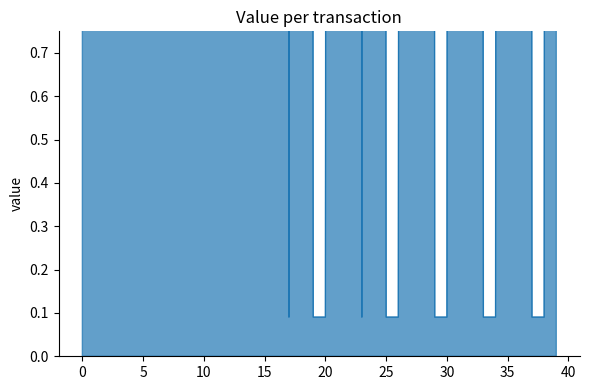

Which category has the lowest value across all series?

17